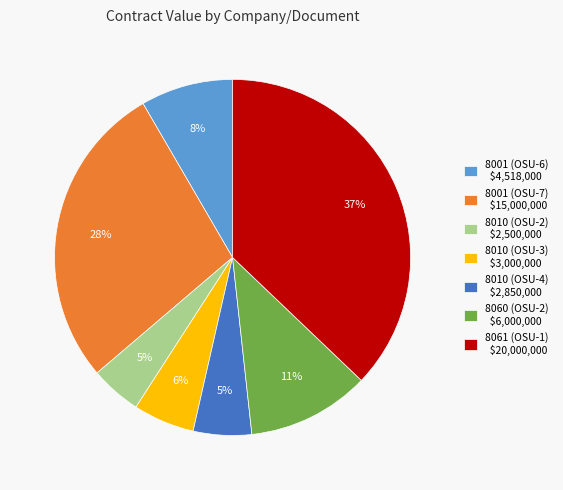

Is it true that 8010 (OSU-4) $2,850,000 is 1% of the pie?

False